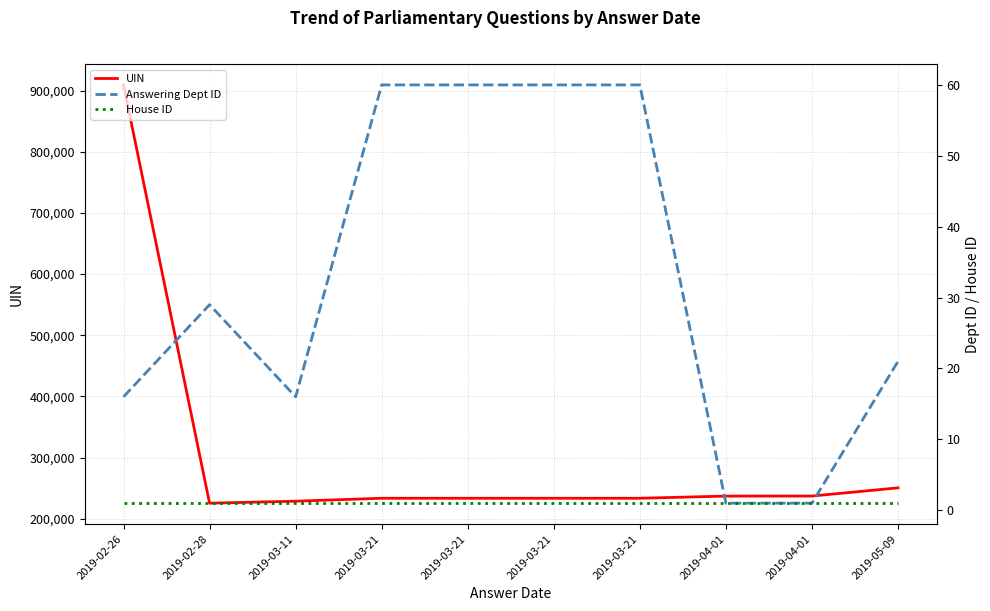

Rank the series at 2019-02-26 from highest to lowest value.

UIN, Answering Dept ID, House ID